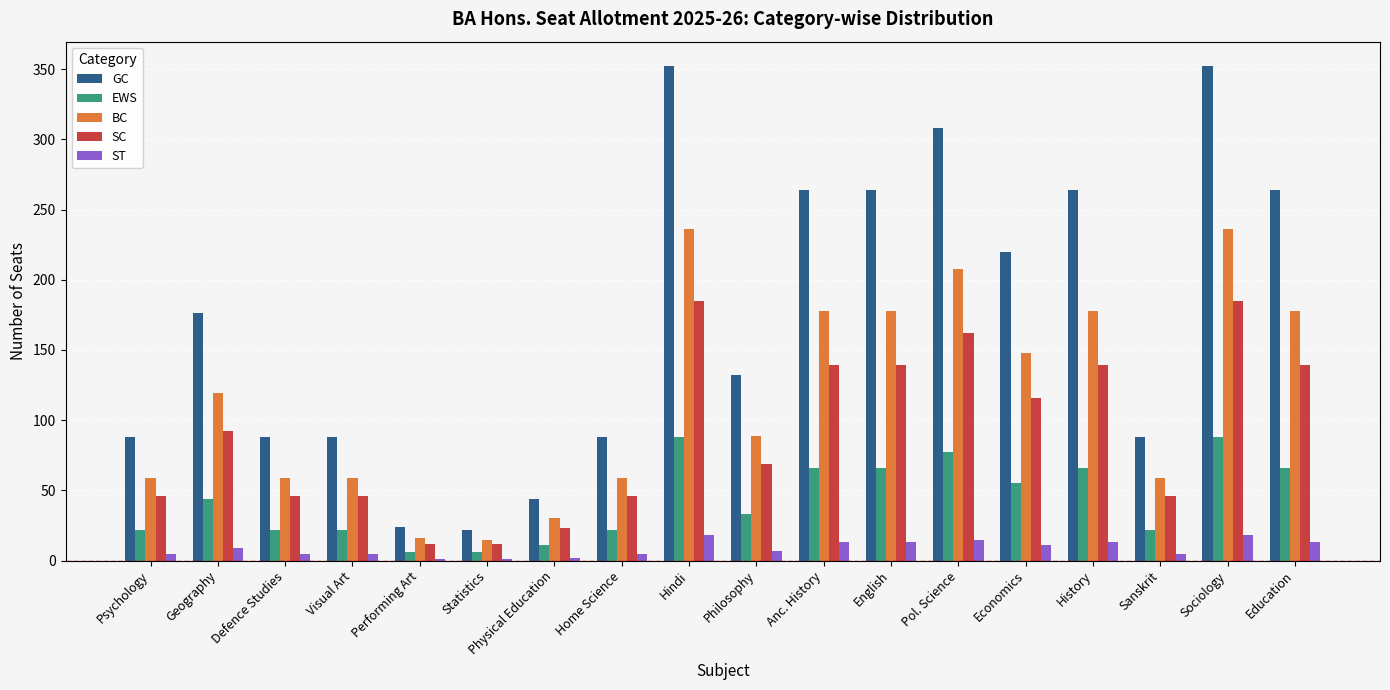

What is the highest value of the GC series?

352